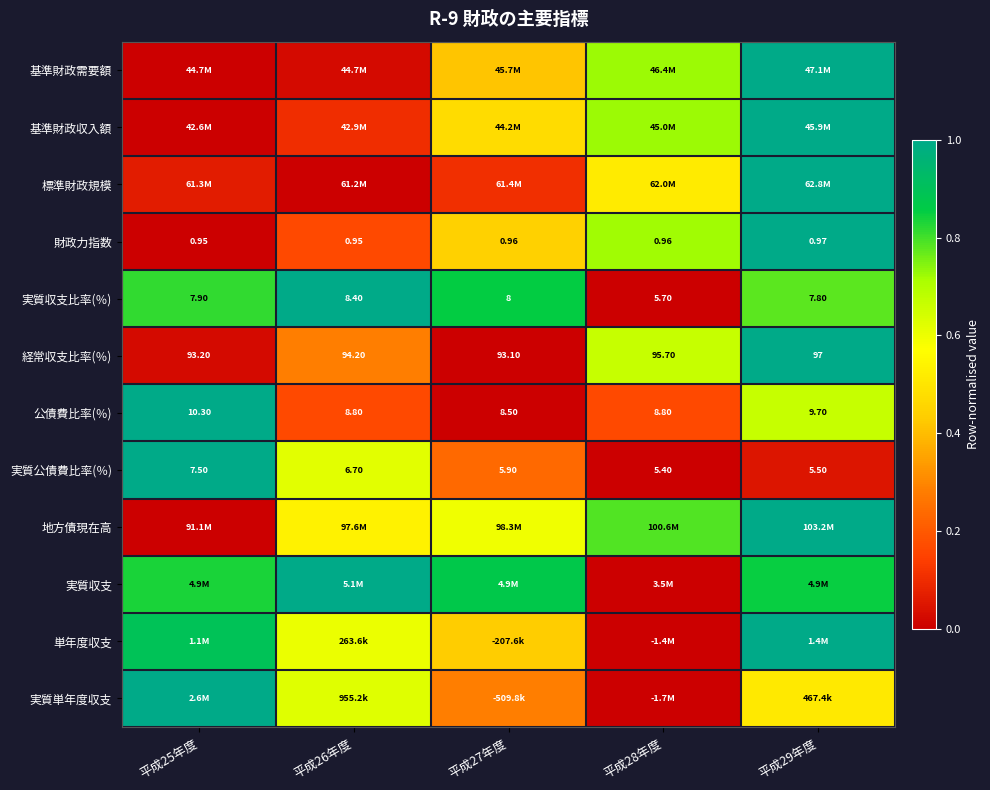

Is the value of 公債費比率(％) at 平成25年度 greater than the value of 実質収支比率(％) at 平成28年度?

Yes